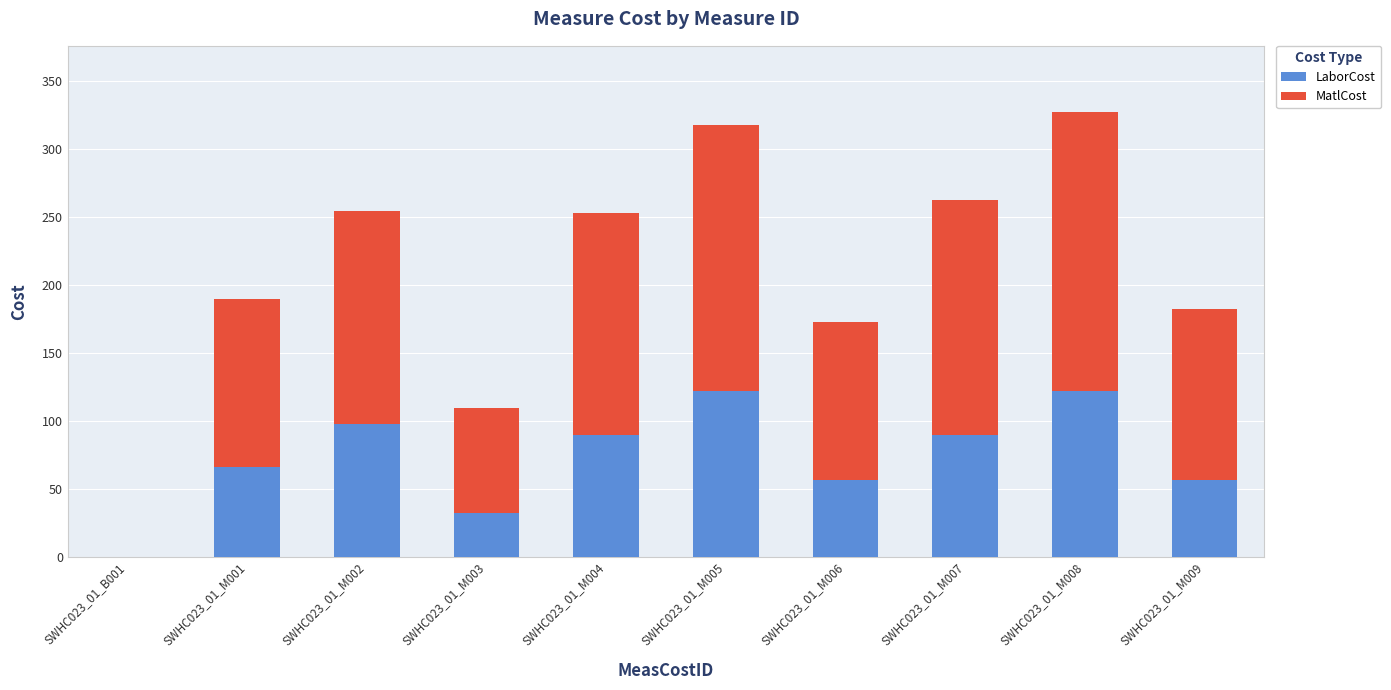

What is the sum of all LaborCost values?

732.1